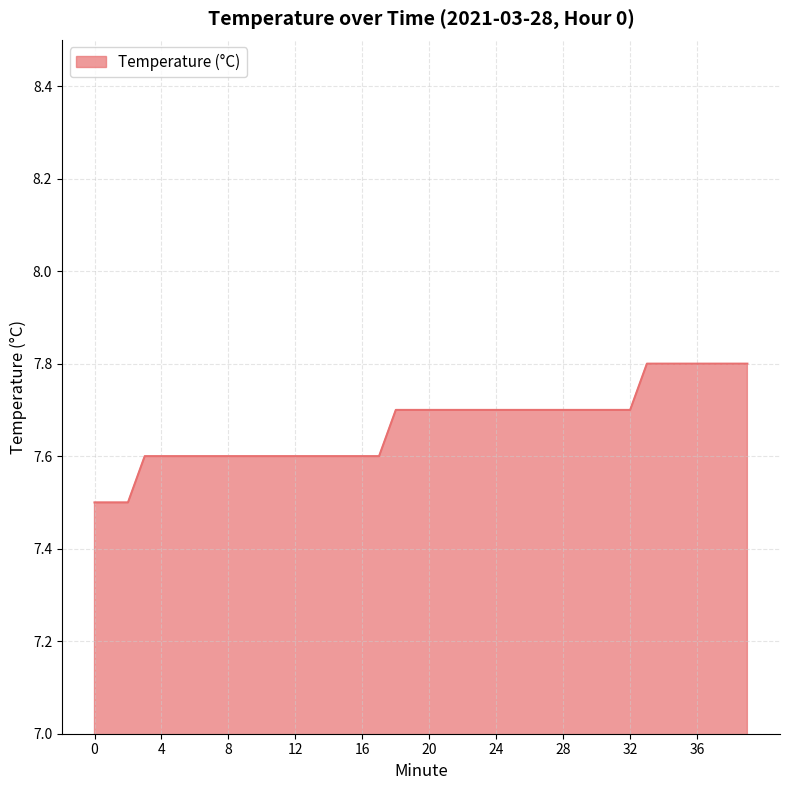

What is the difference between the maximum and minimum values?

0.3